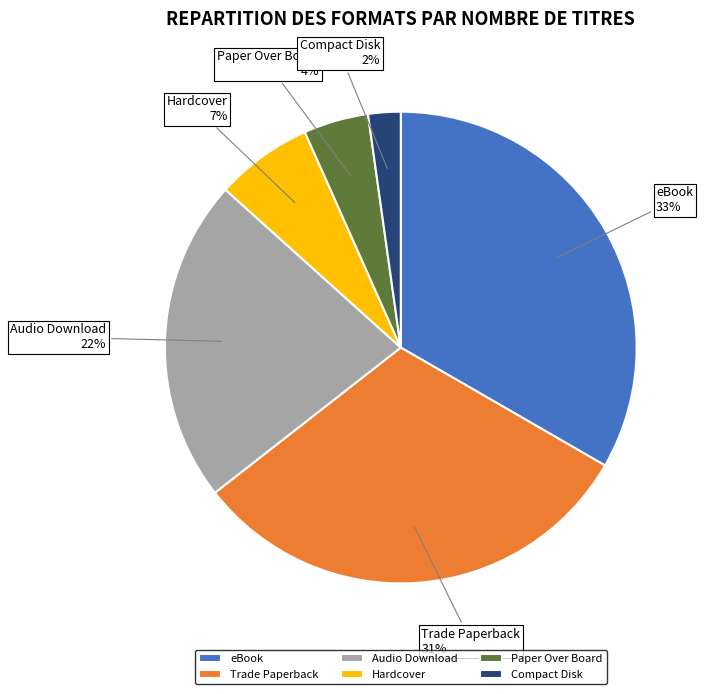

Is there a majority slice in this chart?

No